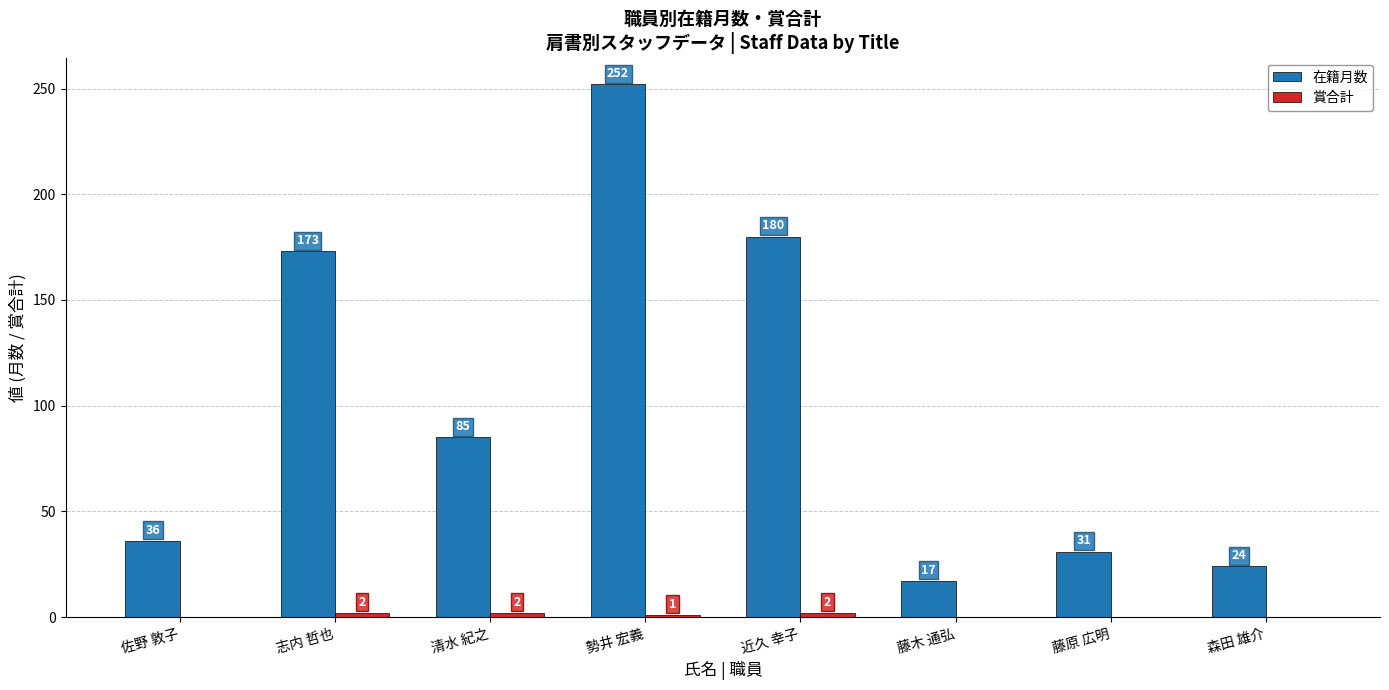

Which series has the largest total across all categories?

在籍月数